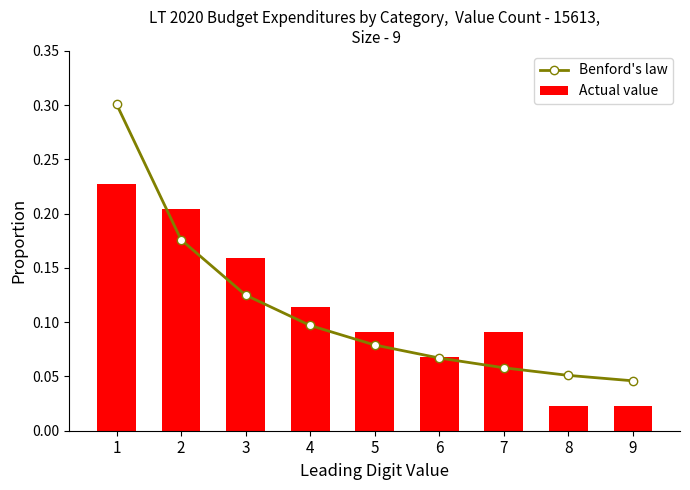

What is the total value across all series at 5?

0.2